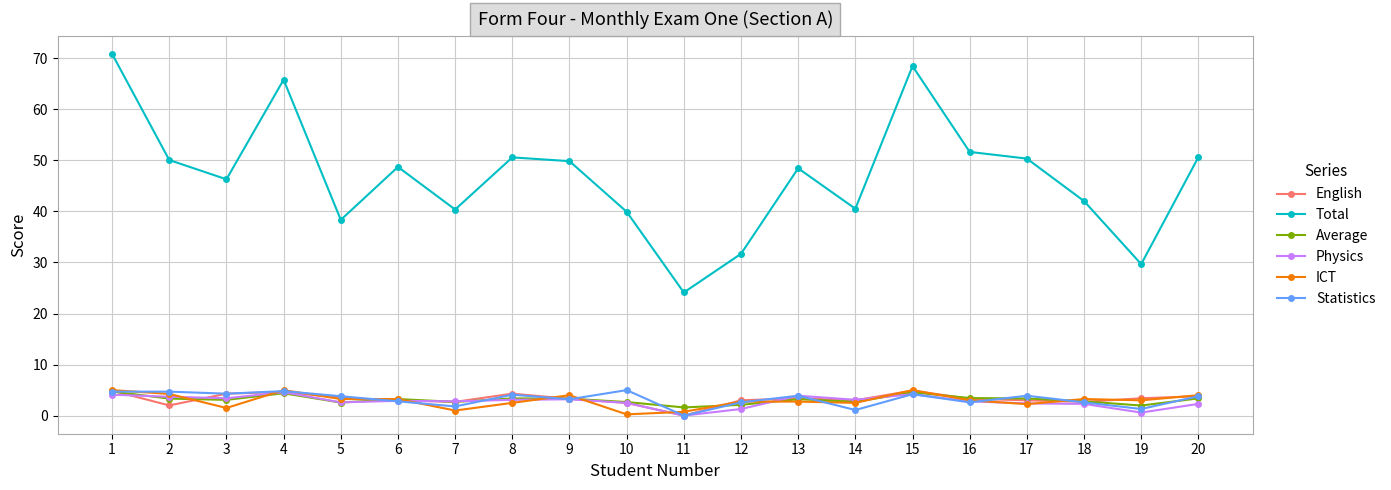

Which series has the largest total across all categories?

Total